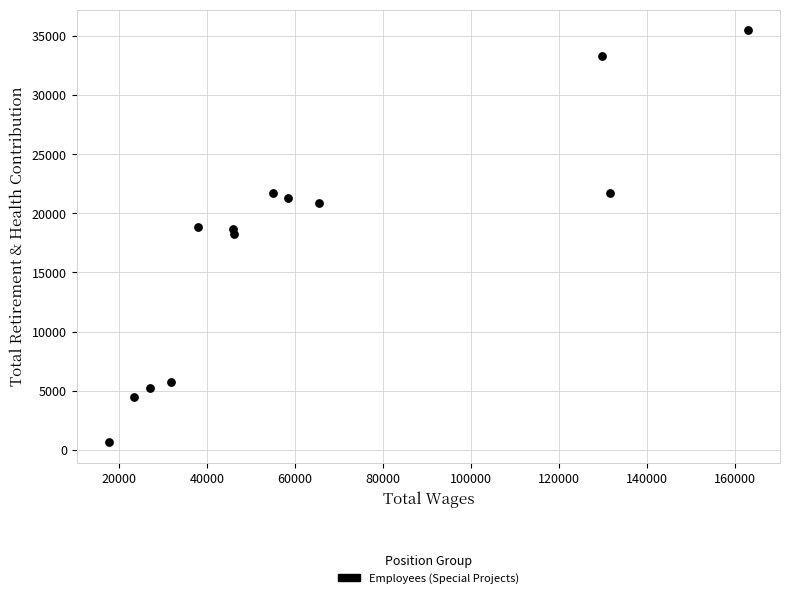

What is the range of Y values (max minus min)?

34827